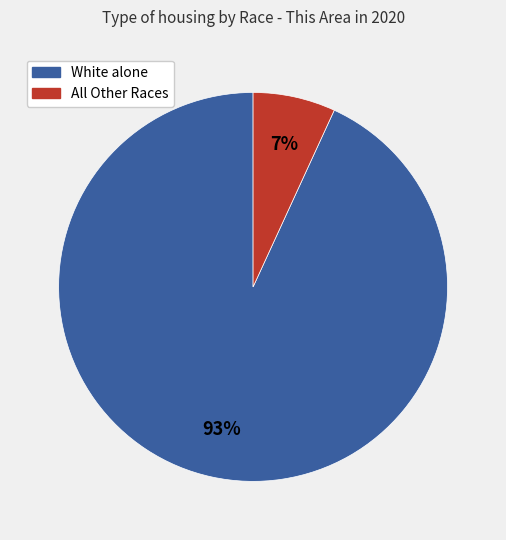

What is the majority slice?

White alone